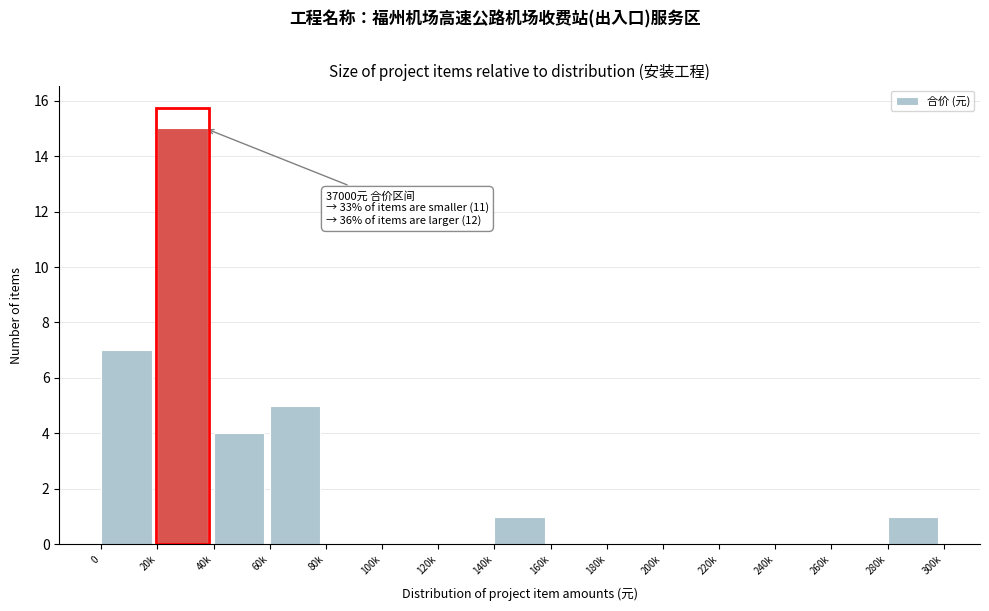

Reading left to right, extract all data points from this chart.

0=7	20k=15	40k=4	60k=5	80k=0	100k=0	120k=0	140k=1	160k=0	180k=0	200k=0	220k=0	240k=0	260k=0	280k=1